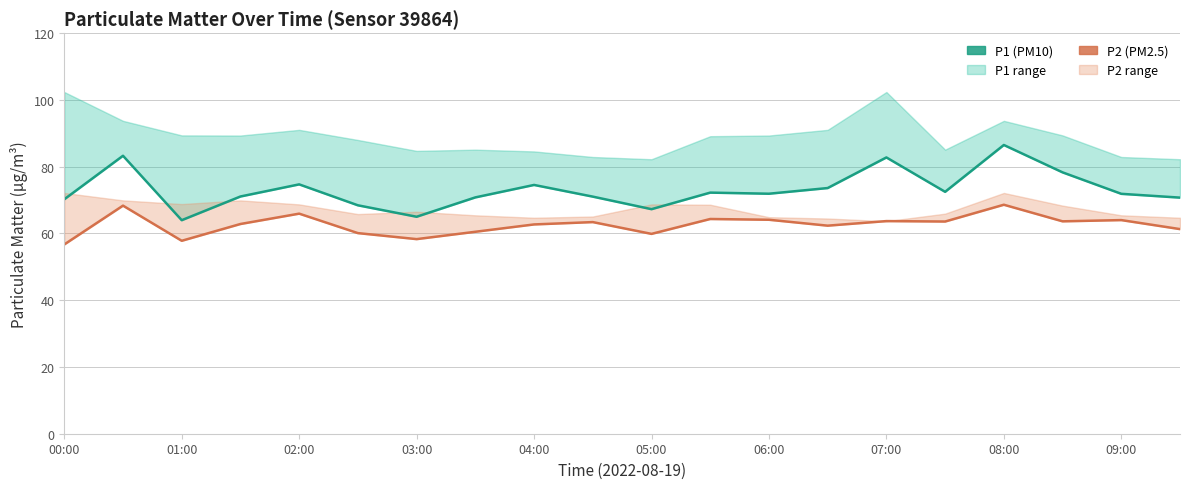

At which category is the sum across all series the highest?

08:00